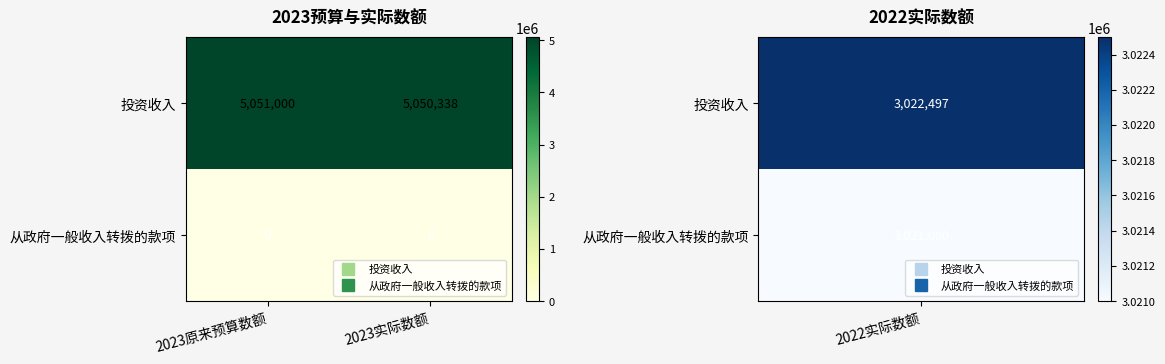

What is the maximum value shown in the chart?

5051000